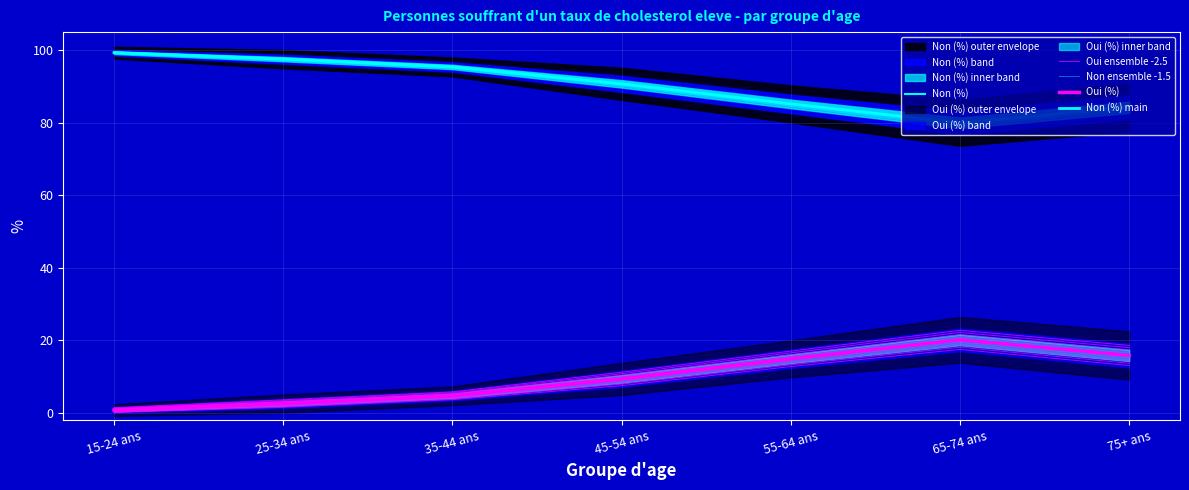

How many interior local valleys does the Non (%) series have?

1